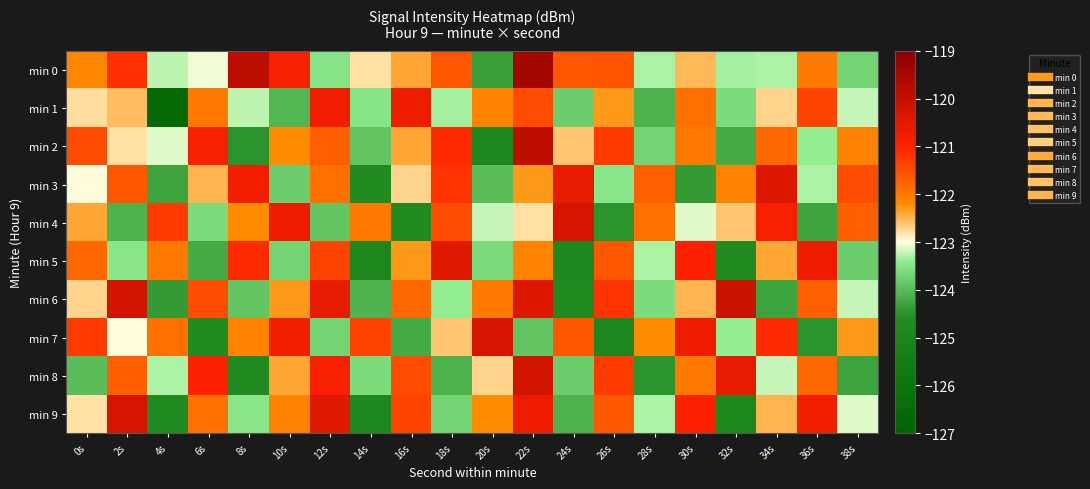

At which category does the chart reach its minimum across all series?

4s